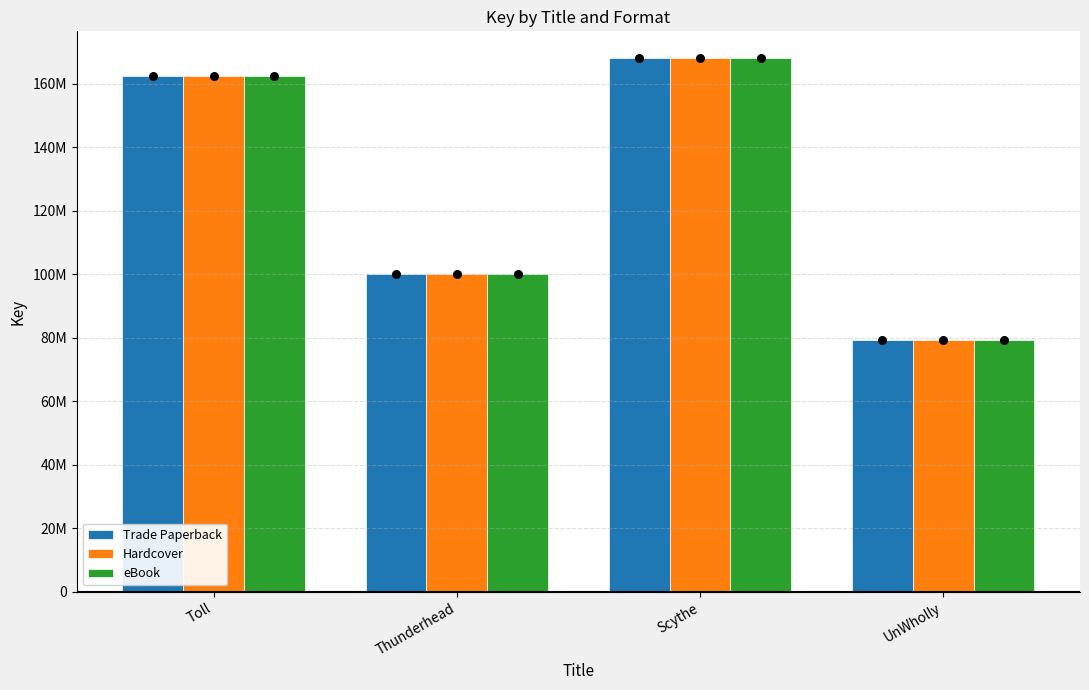

Which series has the widest spread of Y values?

Trade Paperback